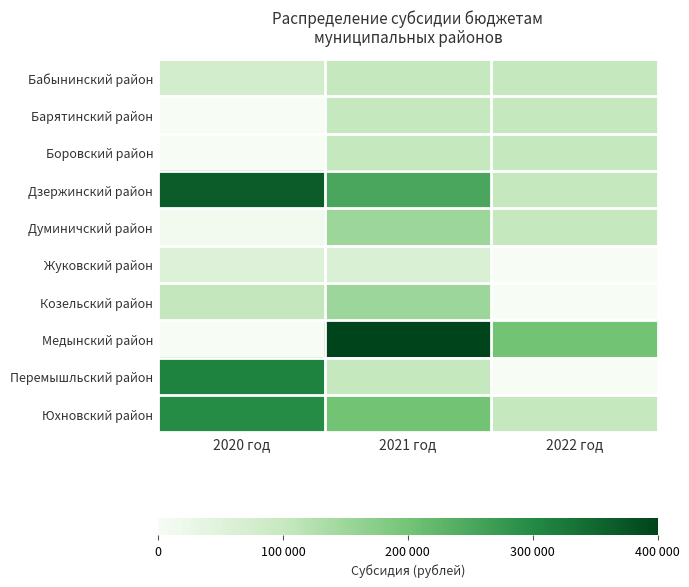

Which series has the widest spread of values?

Медынский район